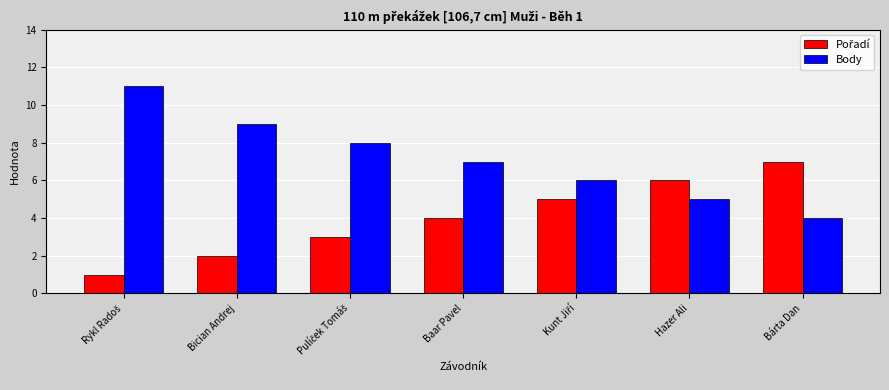

What is the difference between the second highest and minimum values in the Body series?

5